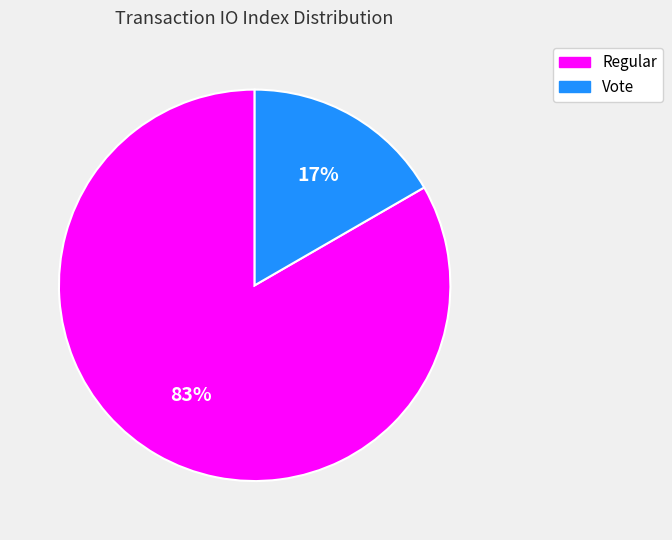

To the nearest percent, what is the combined percentage of Vote and Regular?

100%